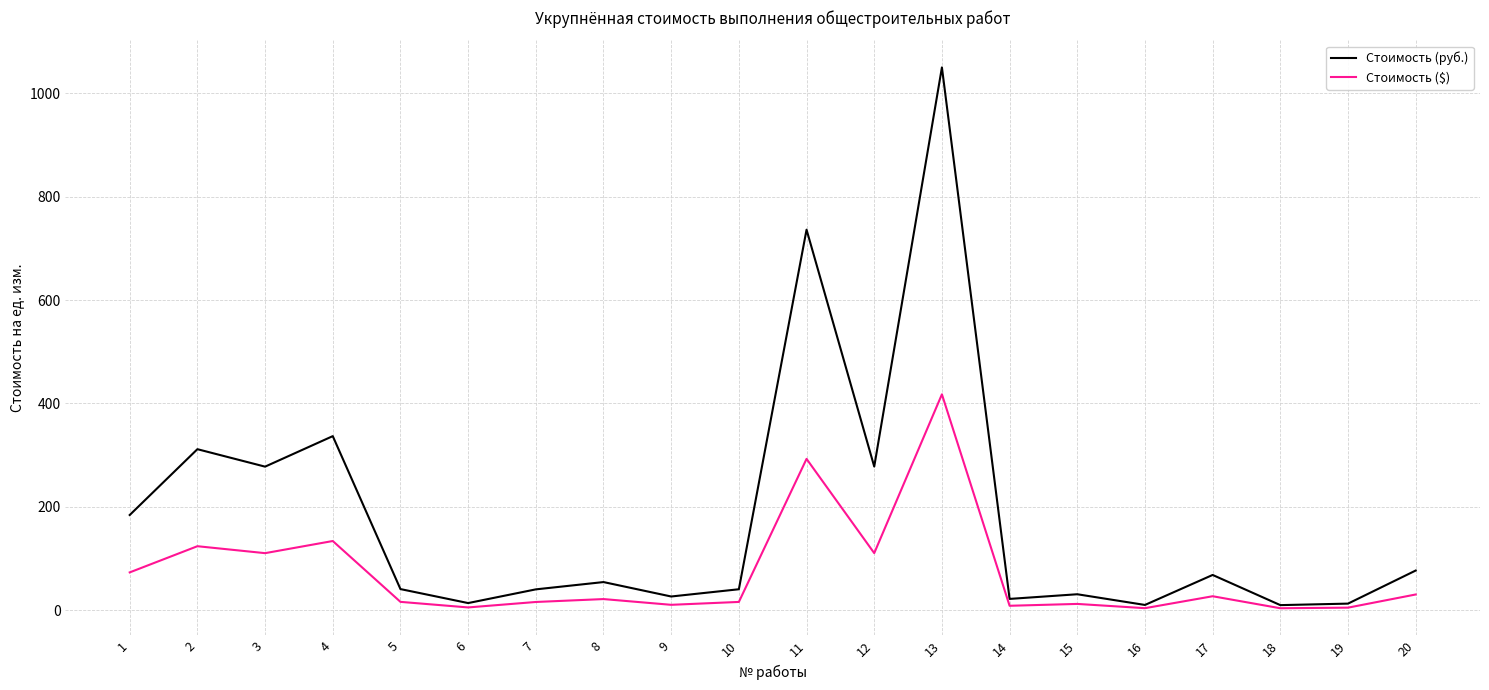

Is this an area chart (filled region under the line)?

No